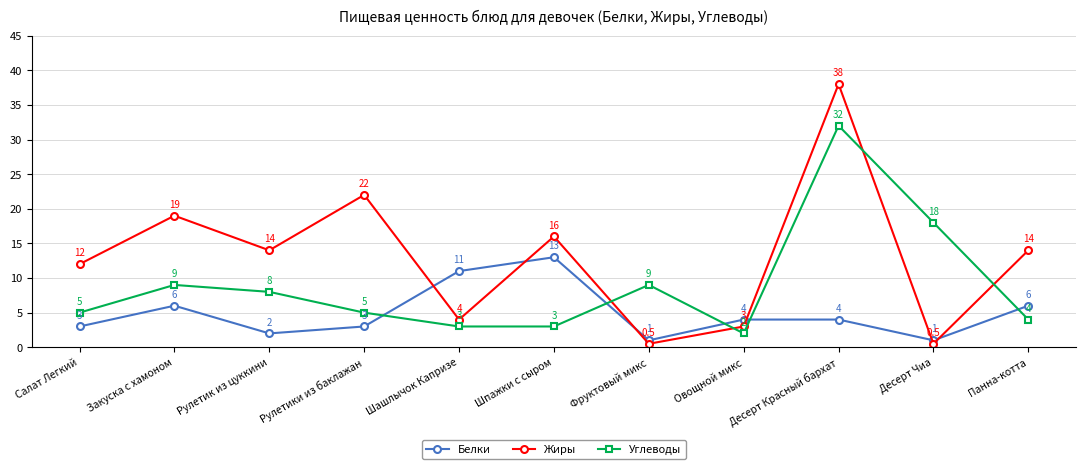

Which category has the highest value in the Жиры series?

Десерт Красный бархат